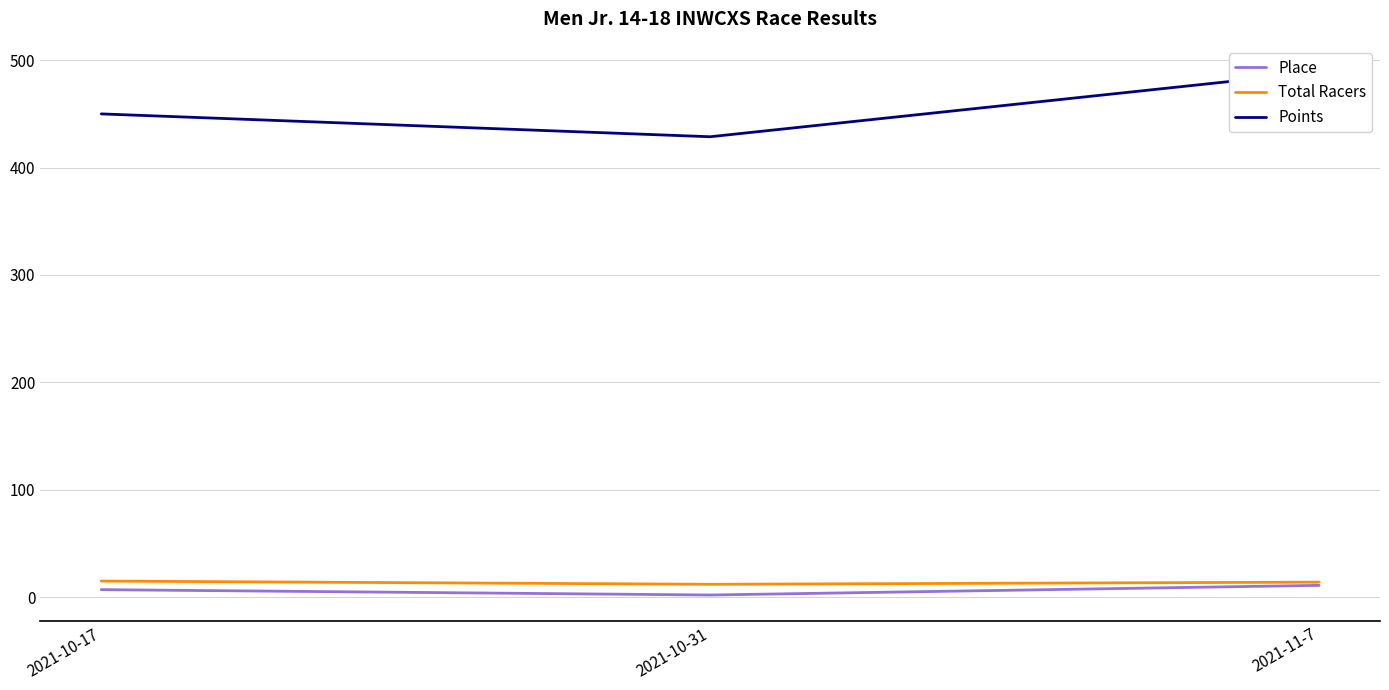

How many lines are shown in the chart?

3